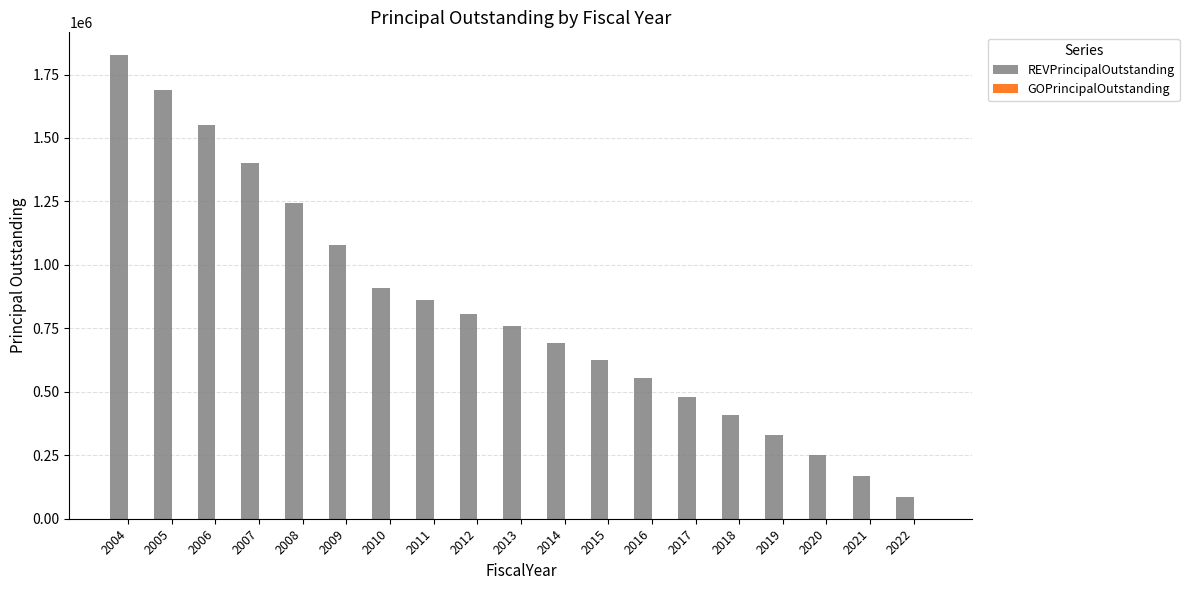

Reading left to right, list all the values displayed in this chart.

1825000	1690000	1550000	1400000	1245000	1080000	910000	860000	805000	761000	694000	626000	555000	480000	407000	331000	252000	170000	86000